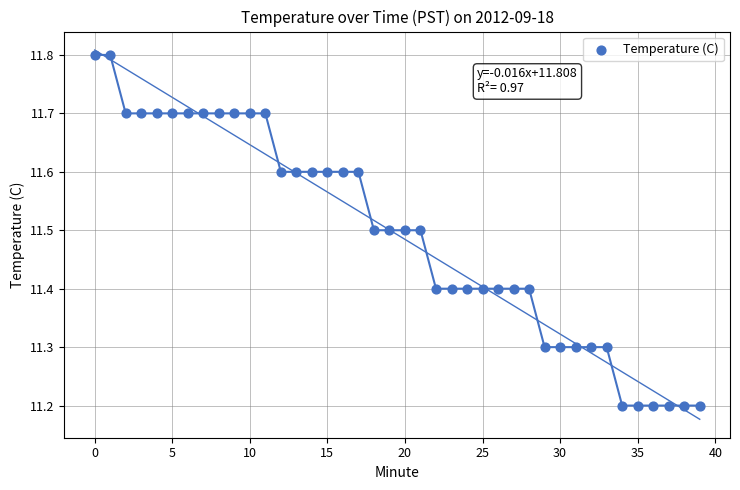

What is the range of Y values (max minus min)?

0.6